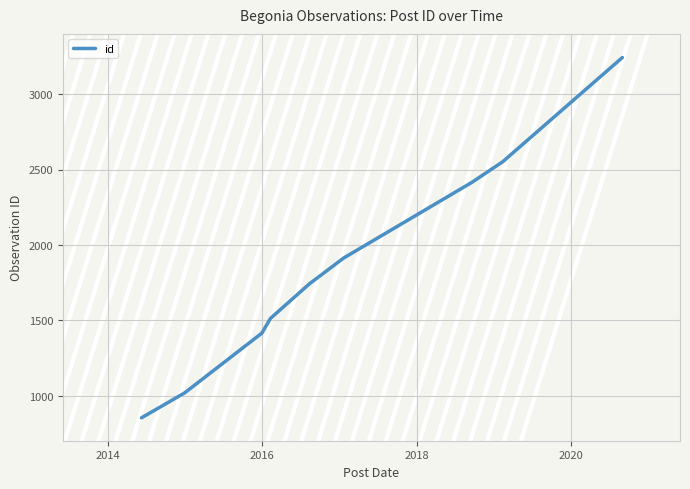

What is the difference between the maximum and minimum values?

2391